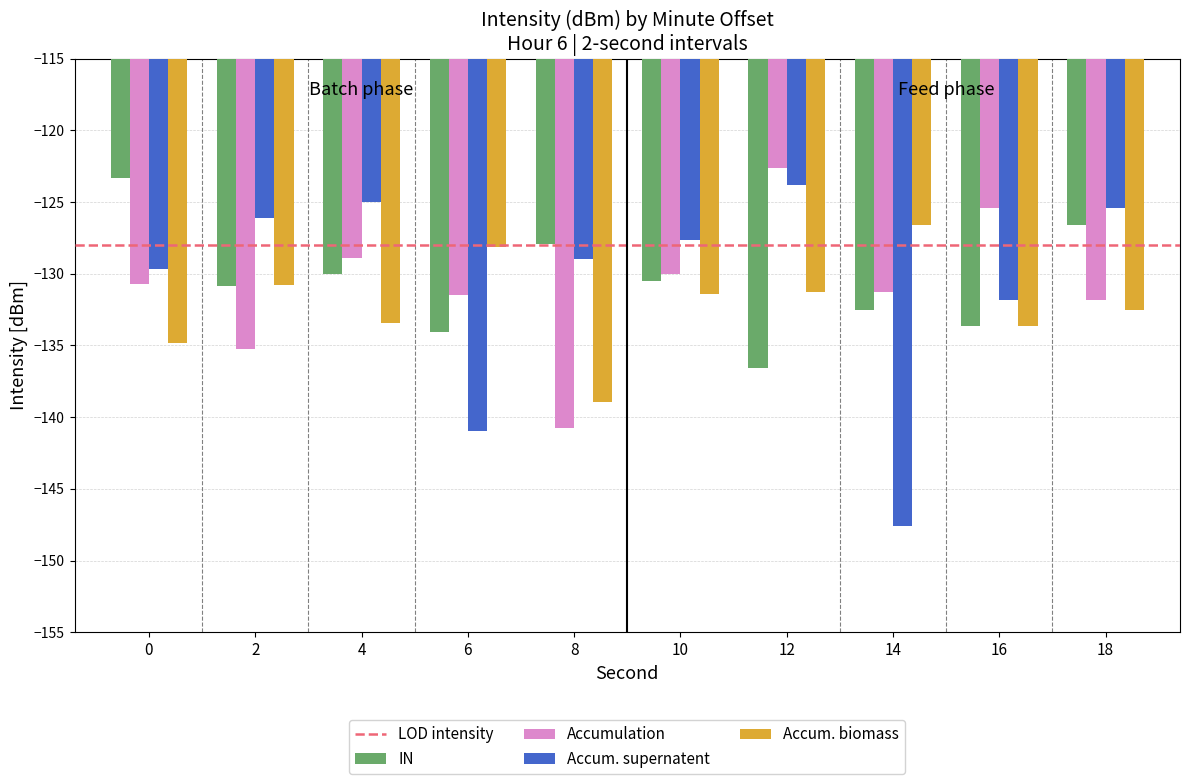

How many categories are shown in the chart?

10